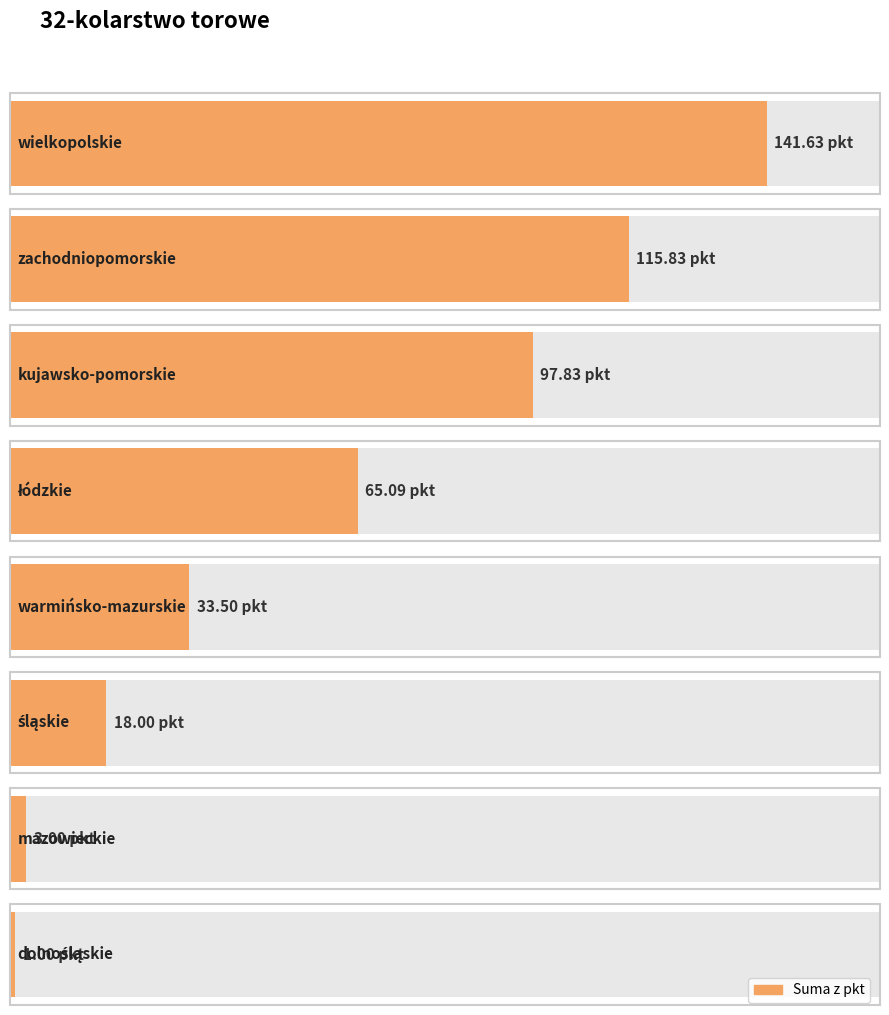

The value at łódzkie is 111.2. True or false?

False